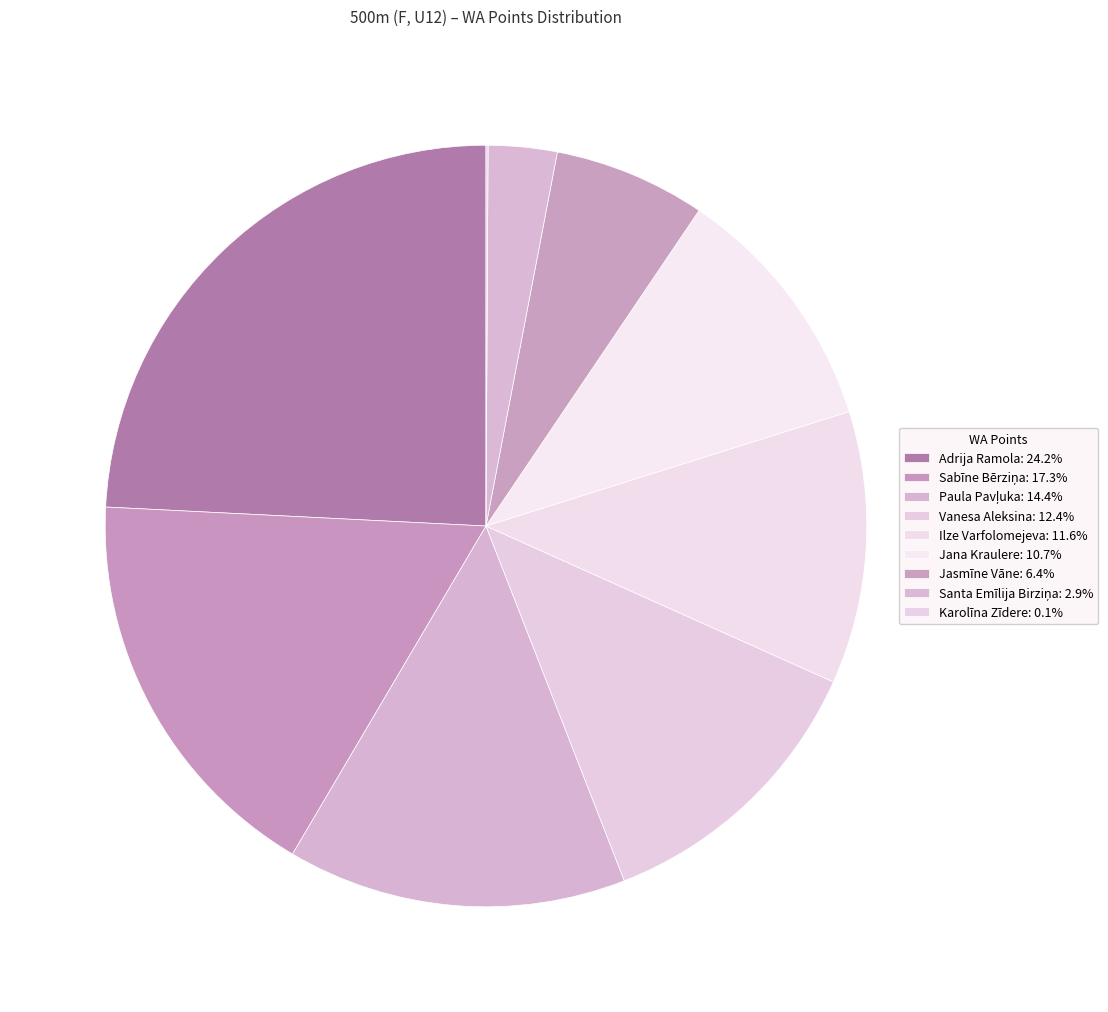

Does any single category account for the majority?

No